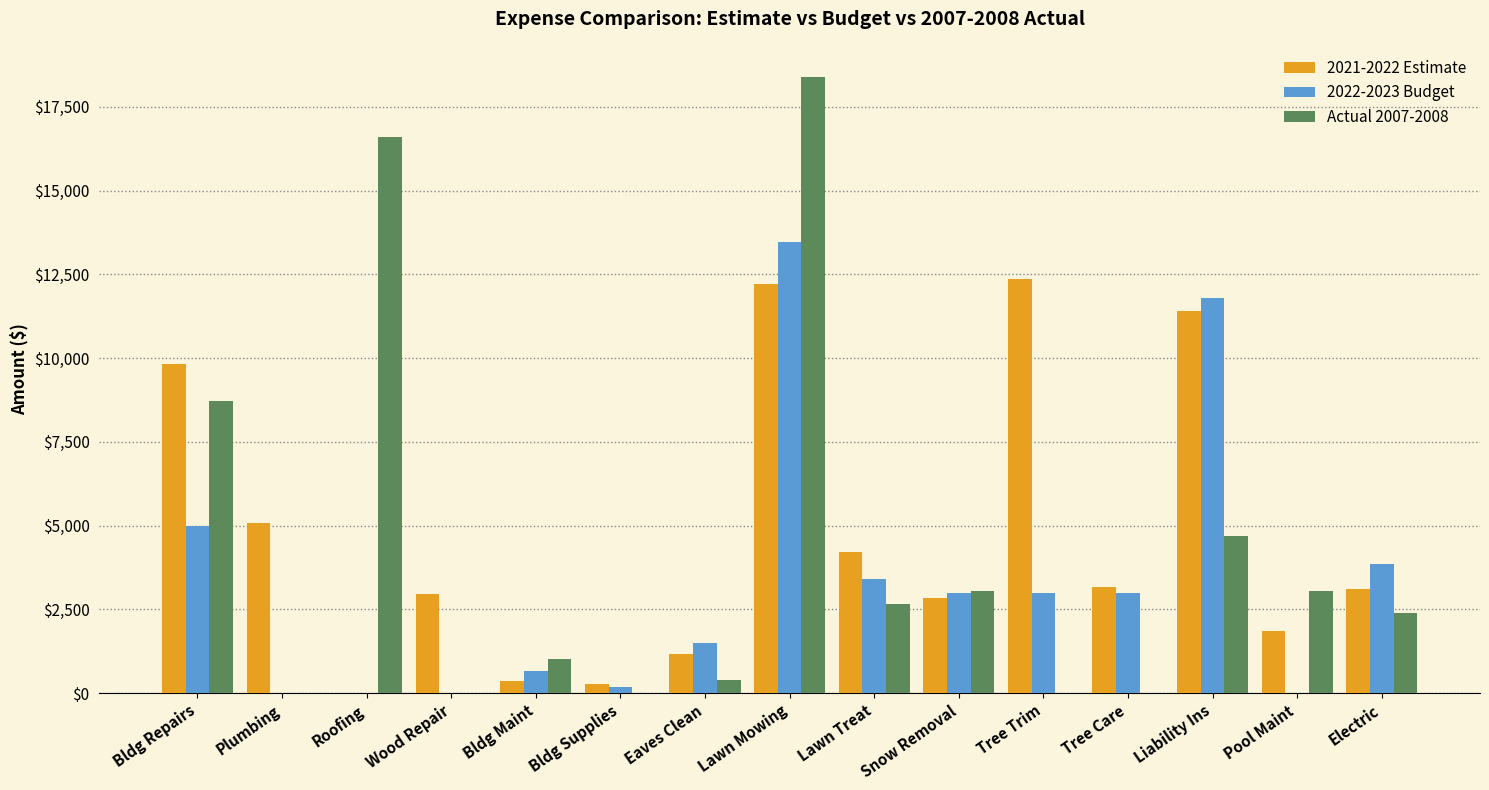

Are the bars horizontal?

No